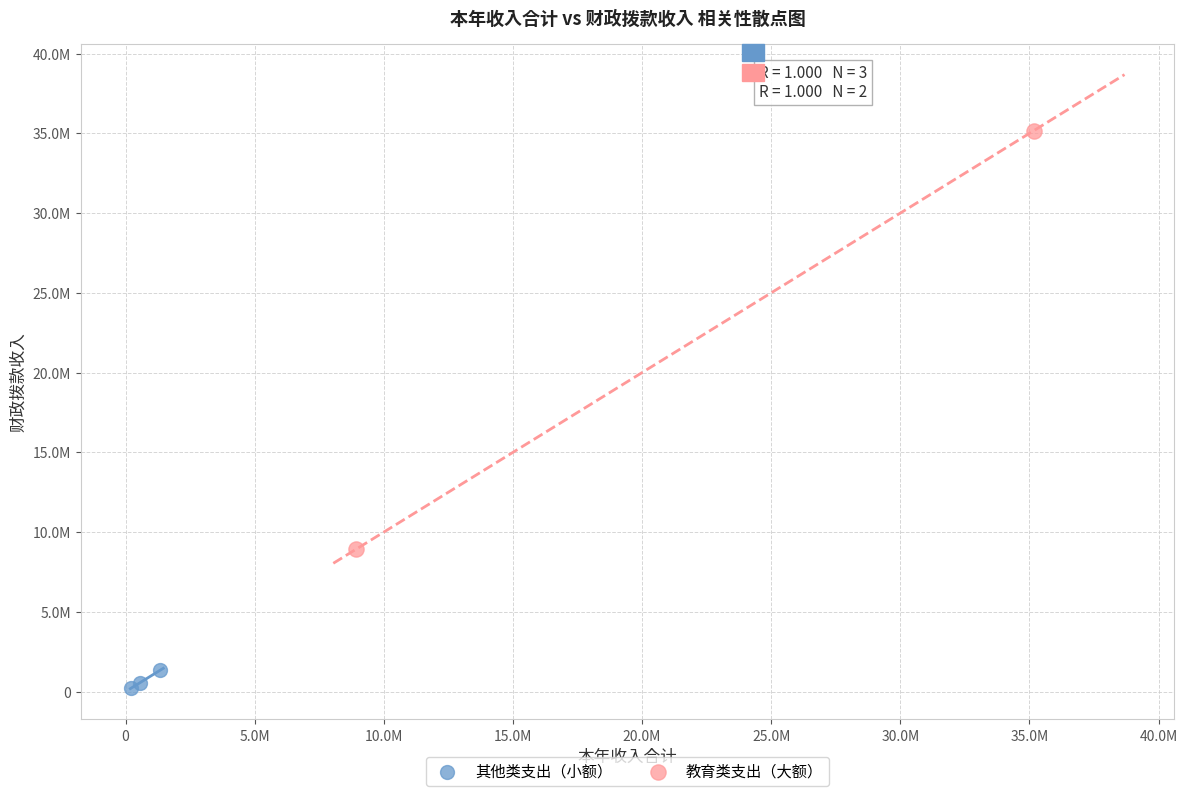

Which series contains the lowest Y value?

其他类支出（小额）